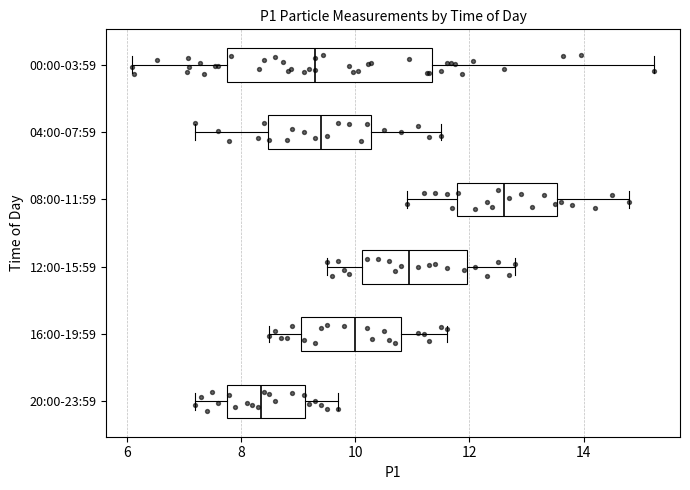

Which box has the furthest to the right median line?

08:00-11:59